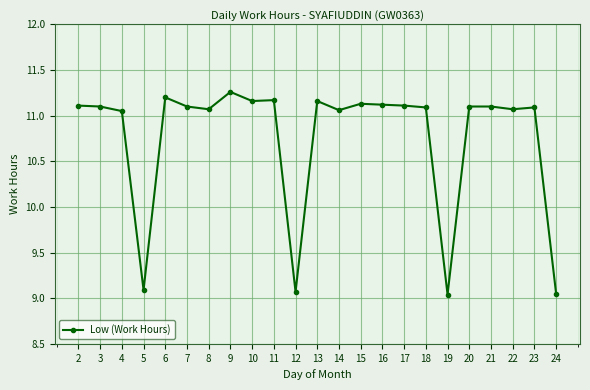

What is the change in value from 3 to 13?

+0.1